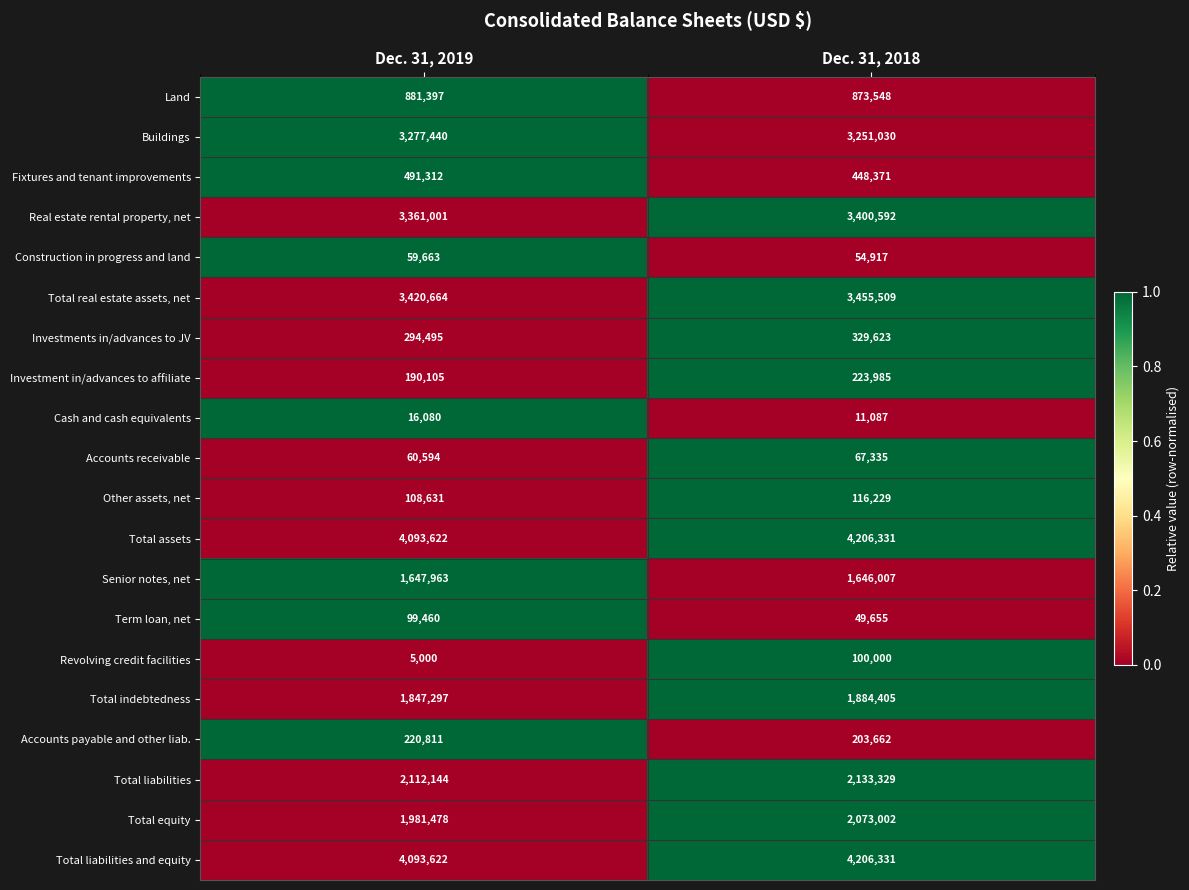

What is the difference between the maximum and minimum values in the Term loan, net series?

49805